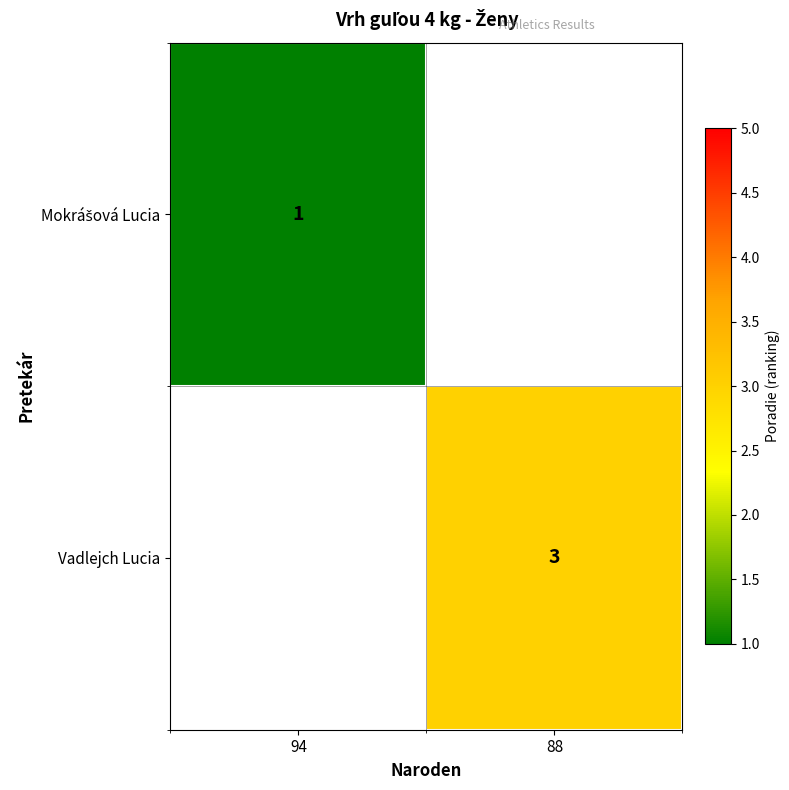

The value of Vadlejch Lucia at 88 is 5. True or false?

False